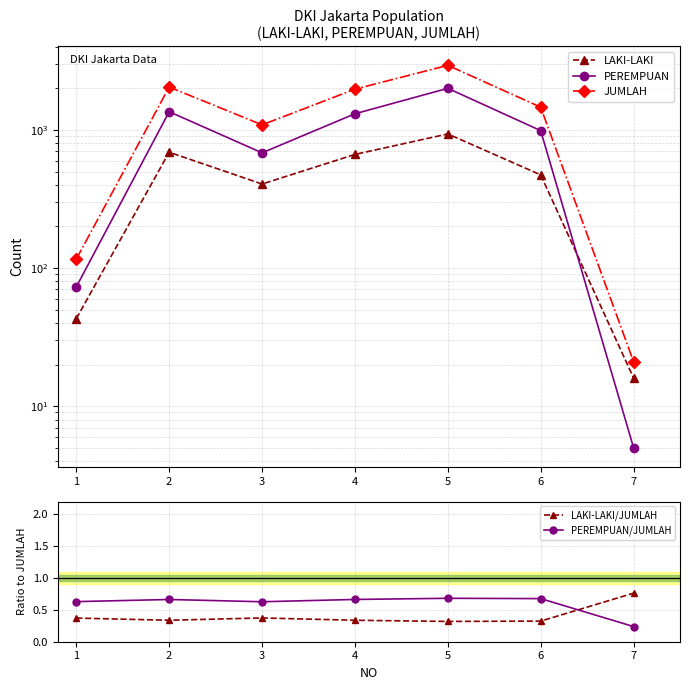

Which series has the largest range (max minus min)?

JUMLAH